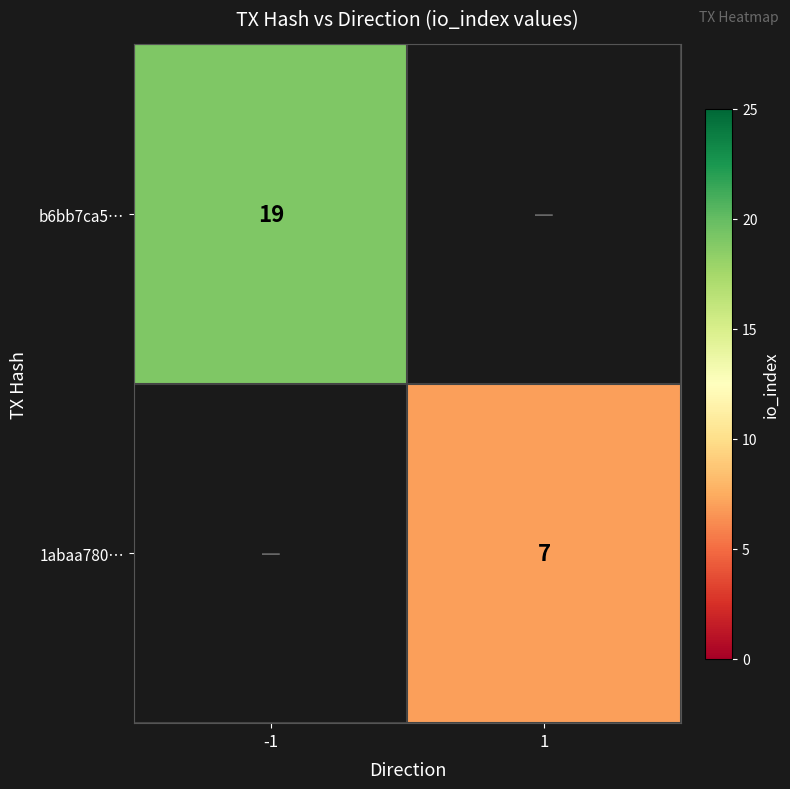

The 1abaa780… series shows 7 at 1. True or false?

True